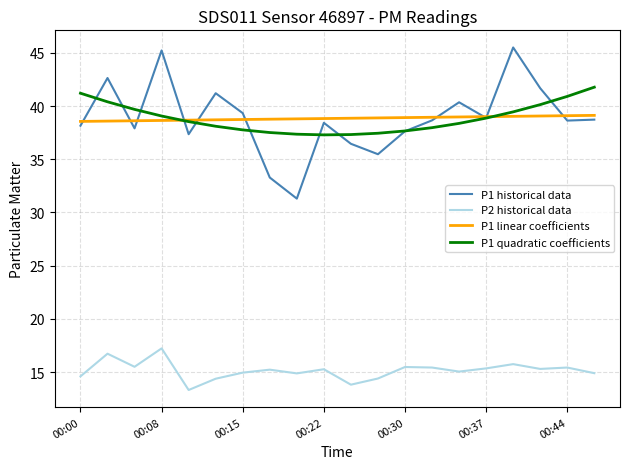

True or false: P1 linear coefficients and P2 historical data cross at least once.

False